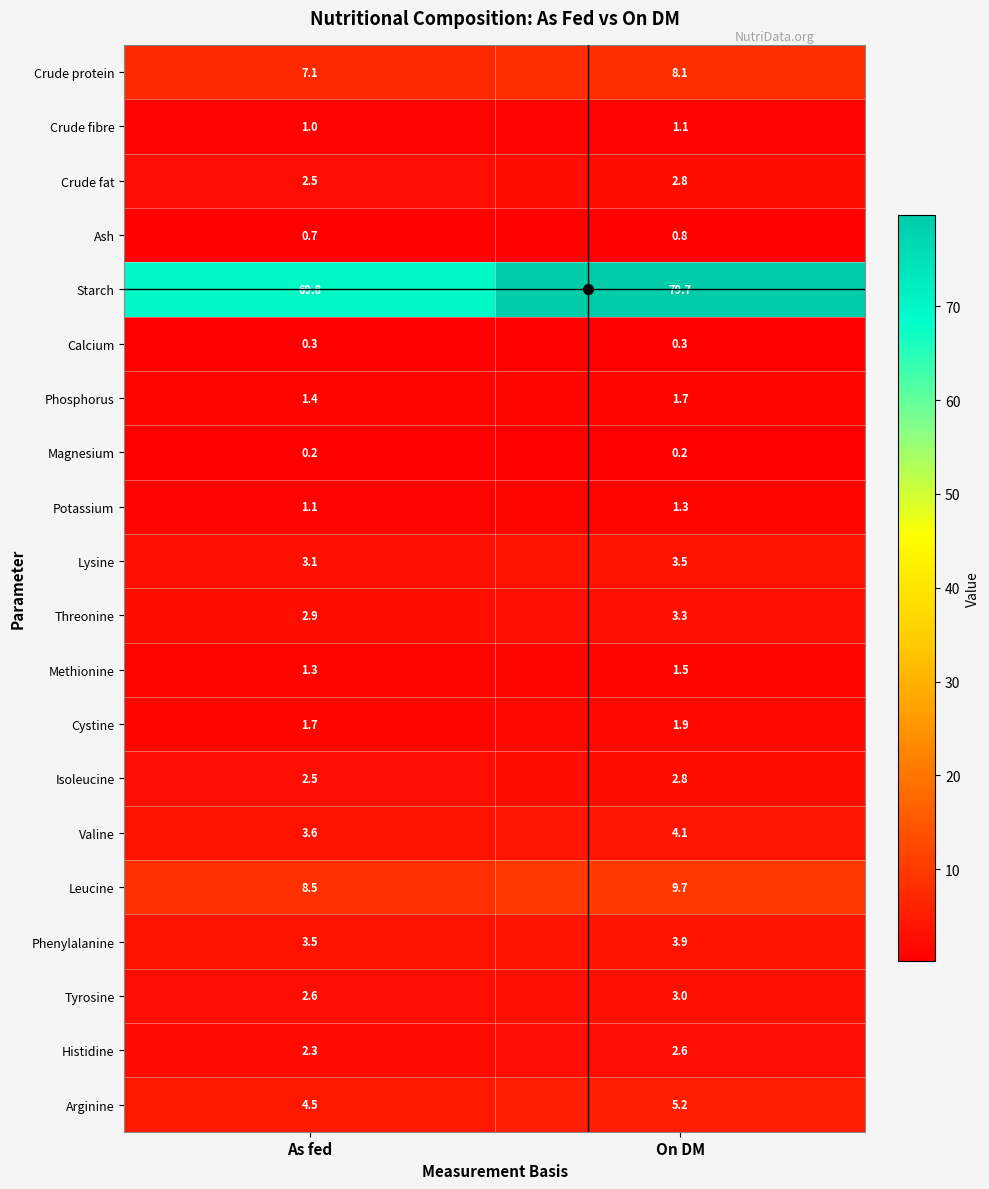

Between As fed and On DM, which series saw the biggest shift?

Starch